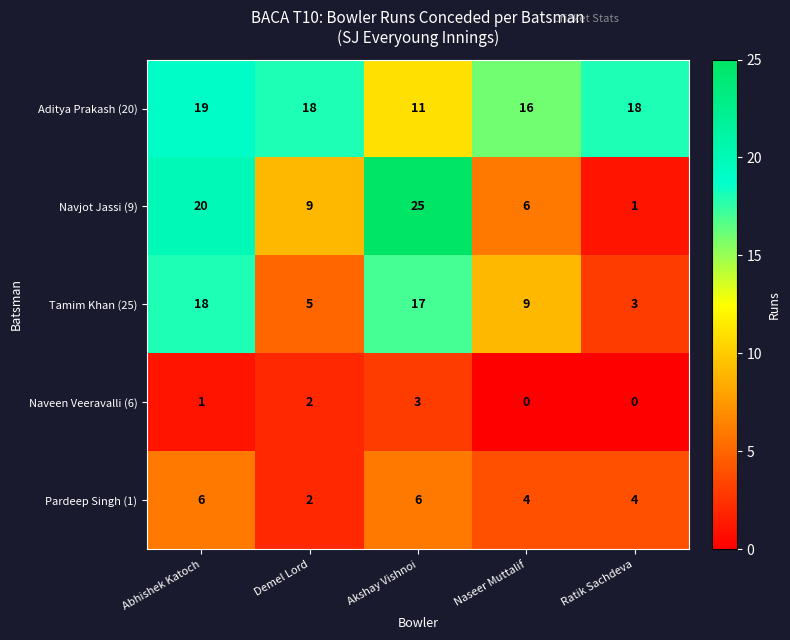

Read the Aditya Prakash (20) value at Demel Lord.

18